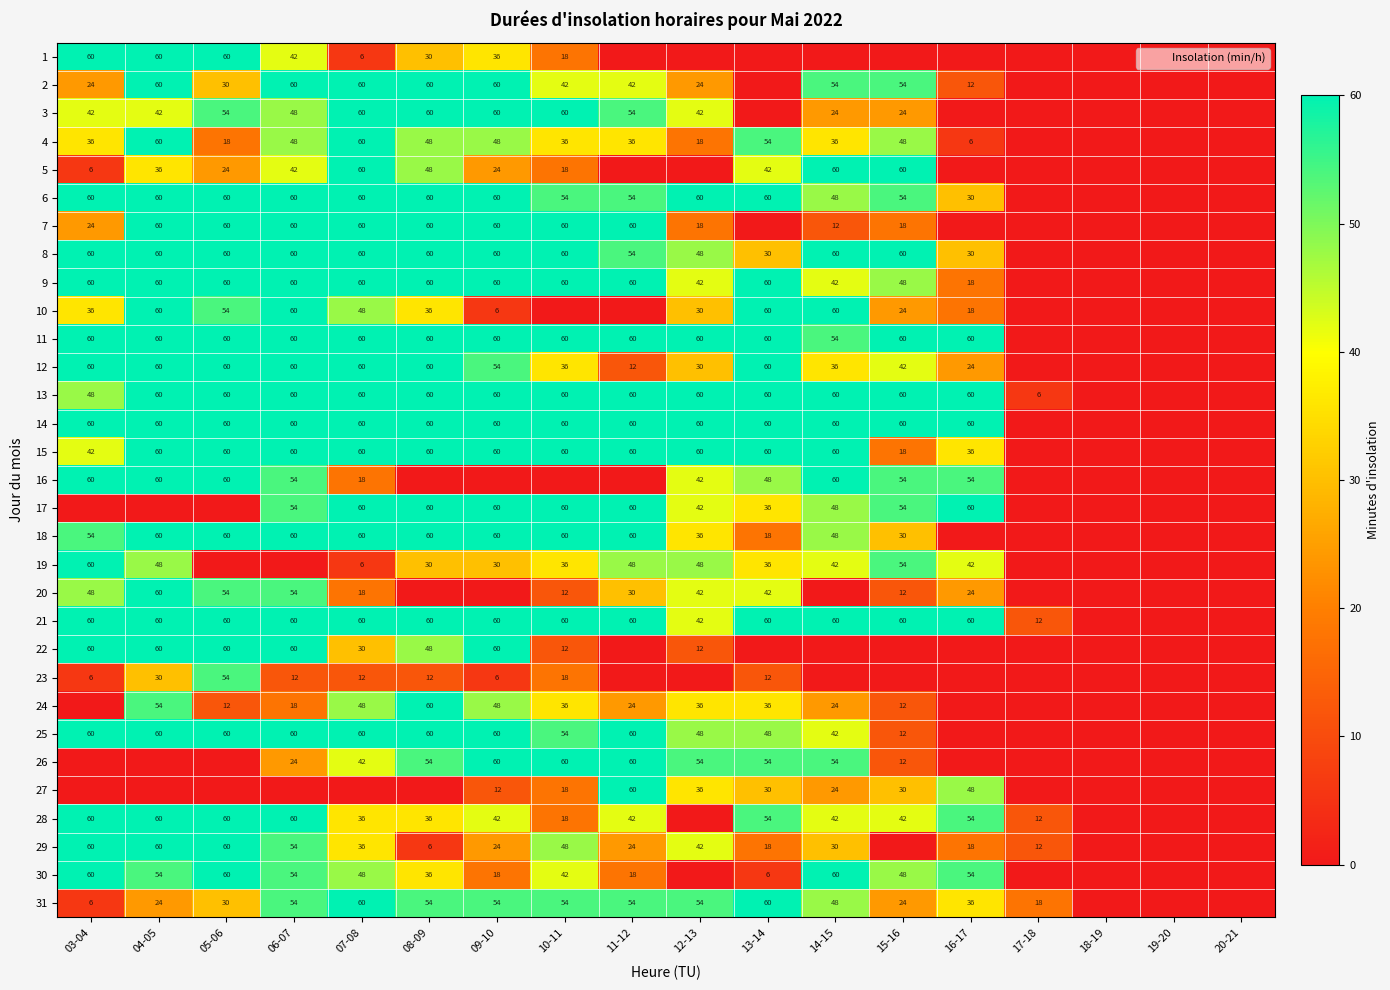

Is it true that 3 equals 60 at 10-11?

True